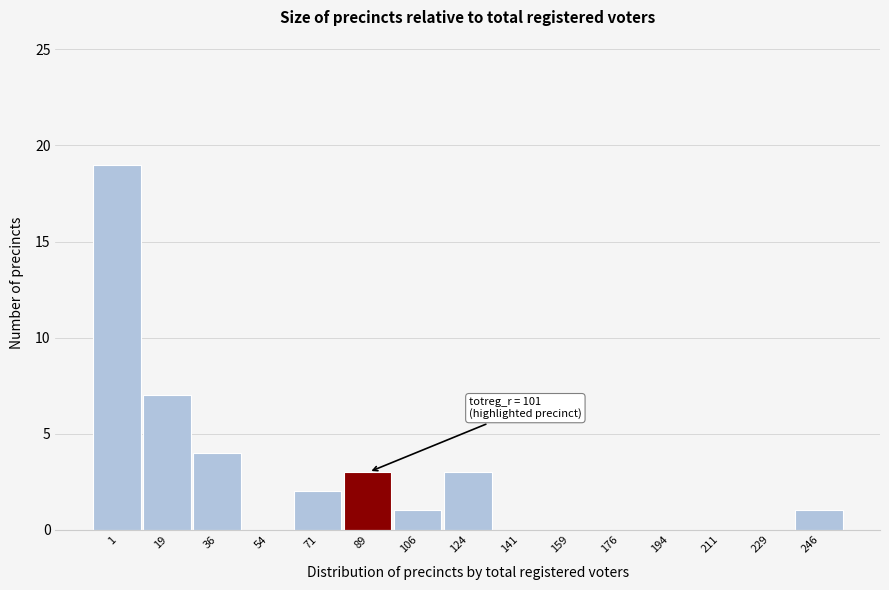

Reading right to left, transcribe all the data shown in this chart.

246=1	229=0	211=0	194=0	176=0	159=0	141=0	124=3	106=1	89=3	71=2	54=0	36=4	19=7	1=19